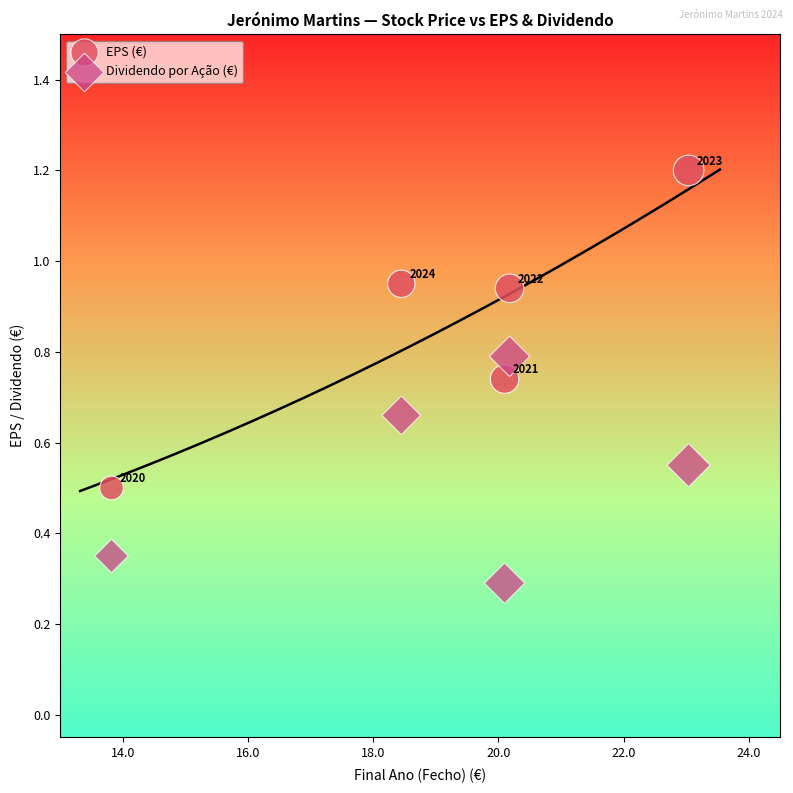

In the EPS (€) series, what Y value is closest to 0?

0.5